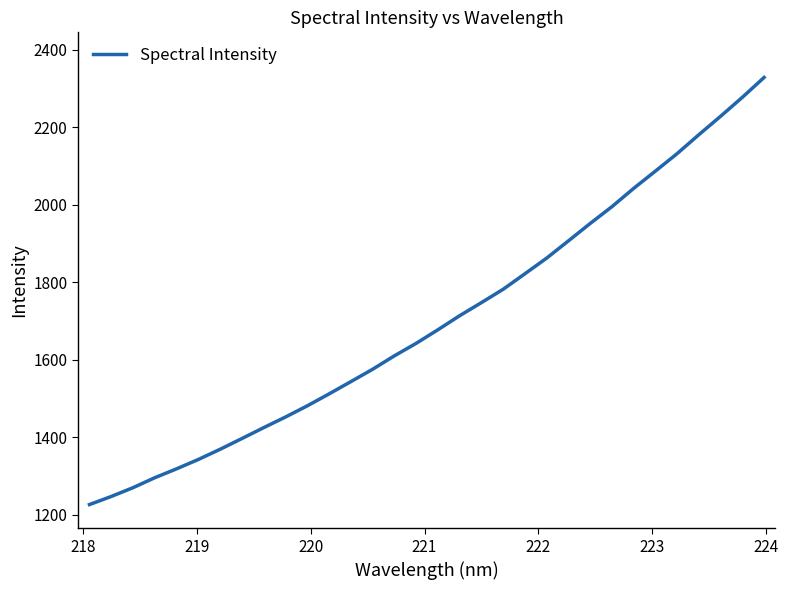

Does the chart display data point markers on the line(s)?

No